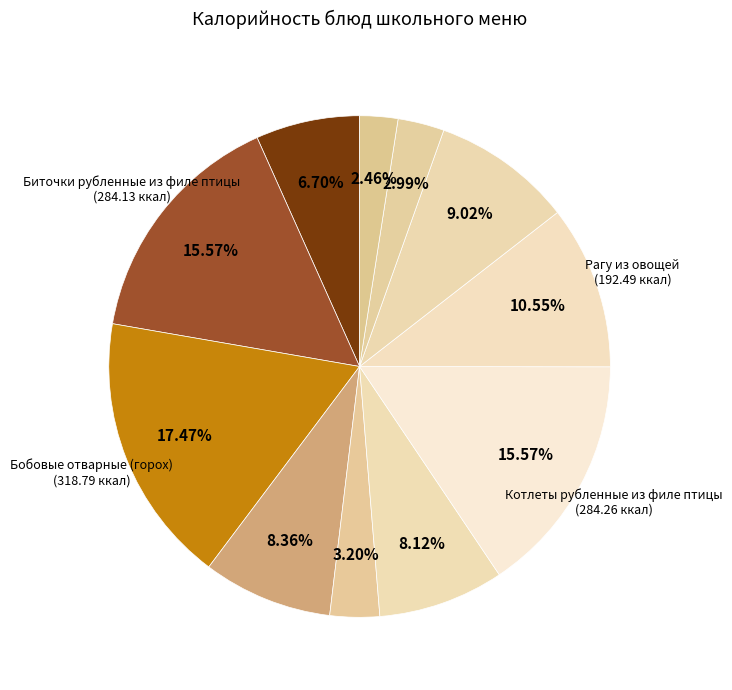

Count the number of slices in the pie.

11